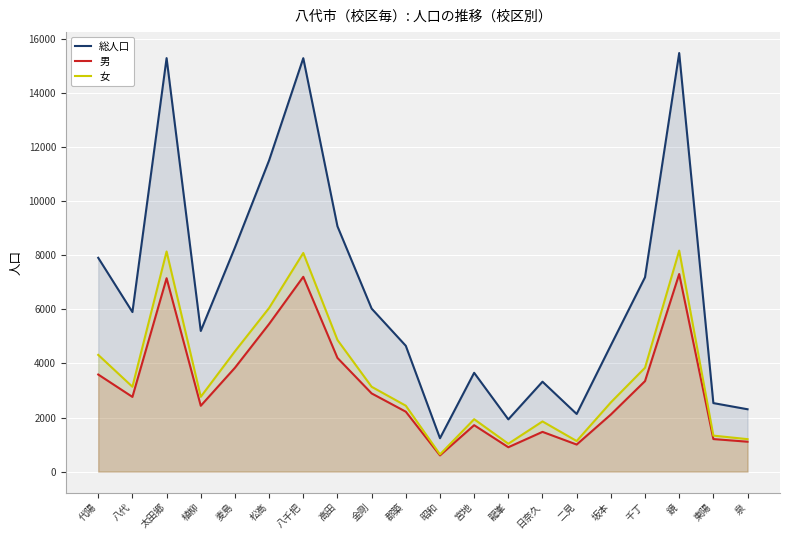

In 女, how many points are lower than both neighbors (excluding endpoints)?

5